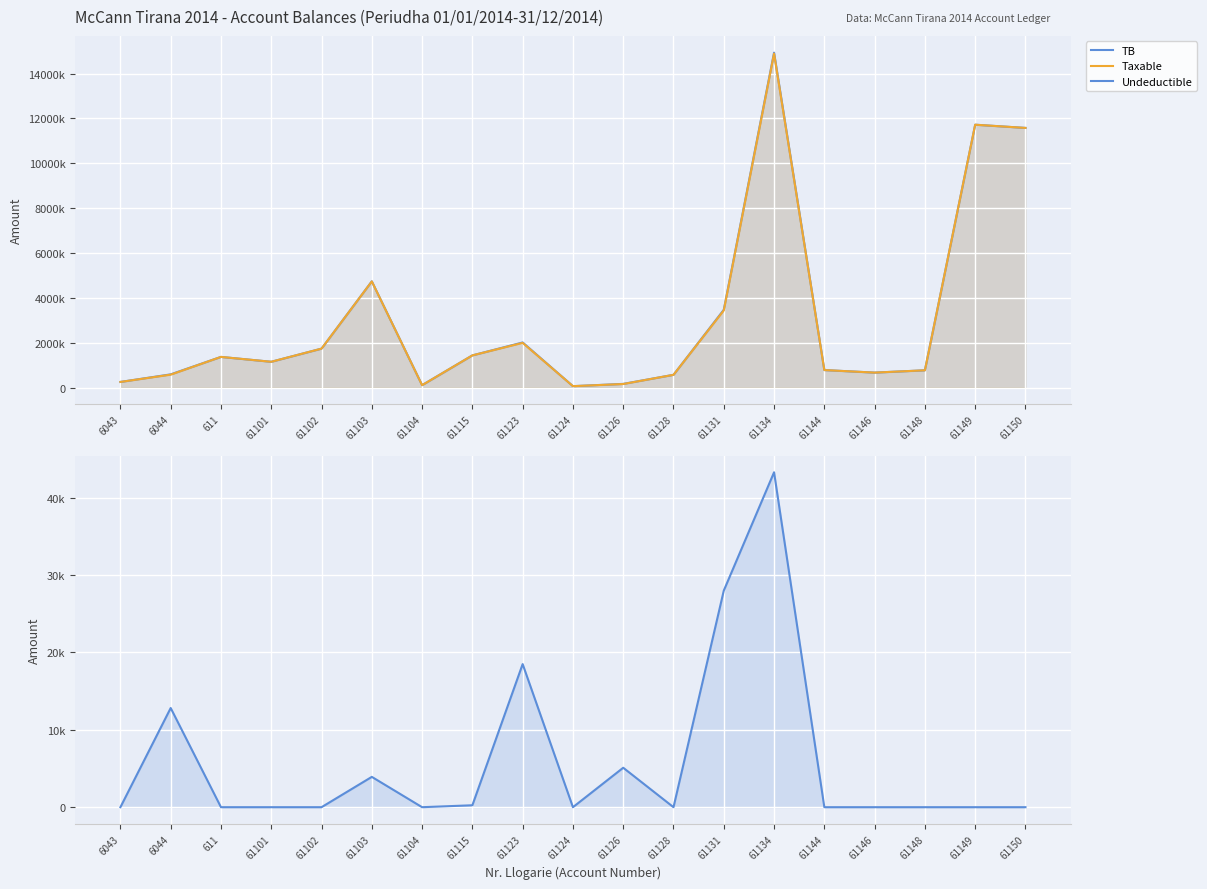

Which series has the largest range (max minus min)?

TB